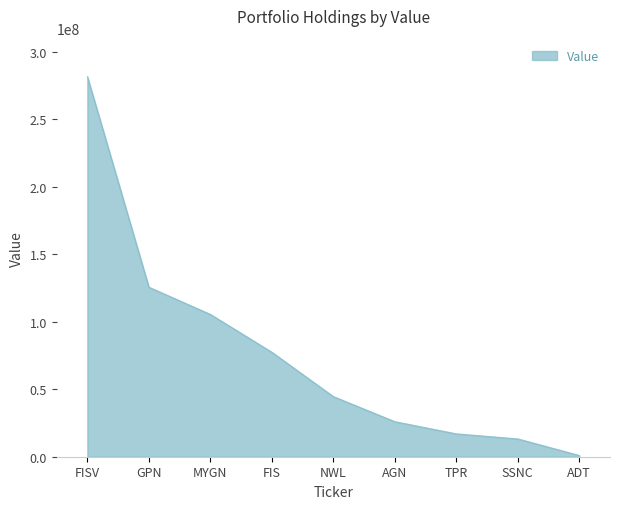

List the labels in order of value, largest first.

FISV, GPN, MYGN, FIS, NWL, AGN, TPR, SSNC, ADT